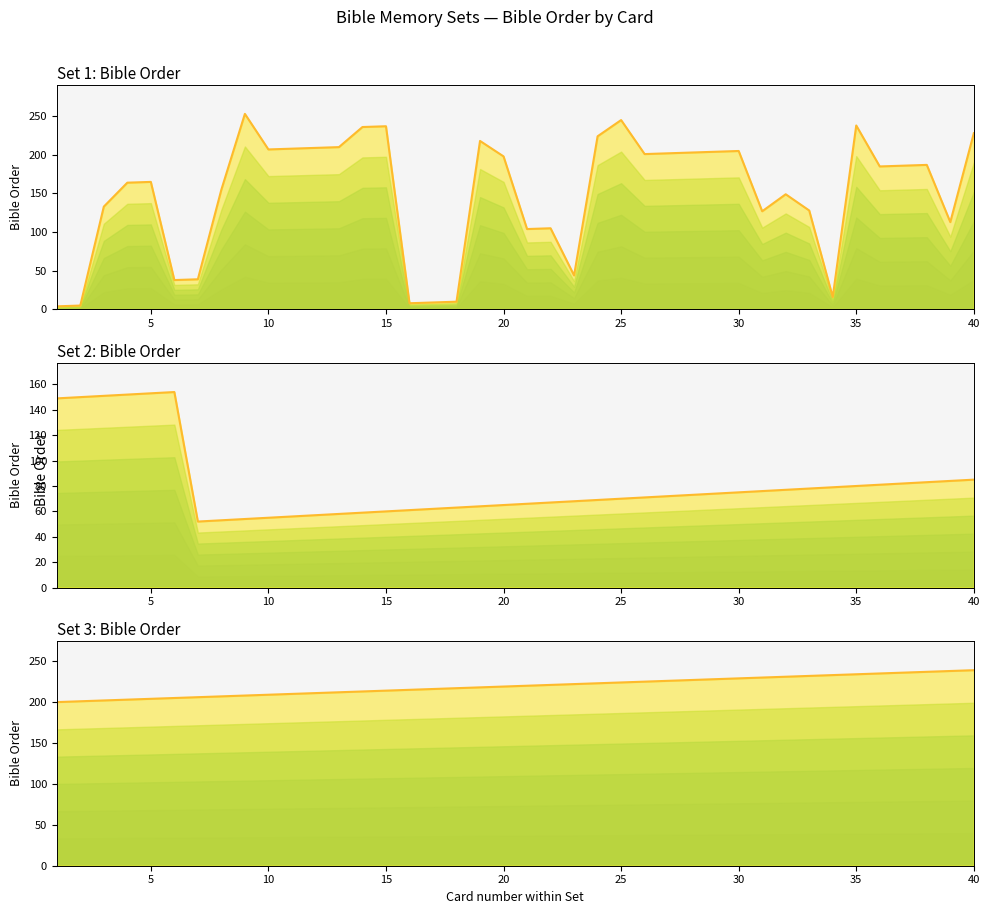

Is it true that the value at 37 is 398?

False